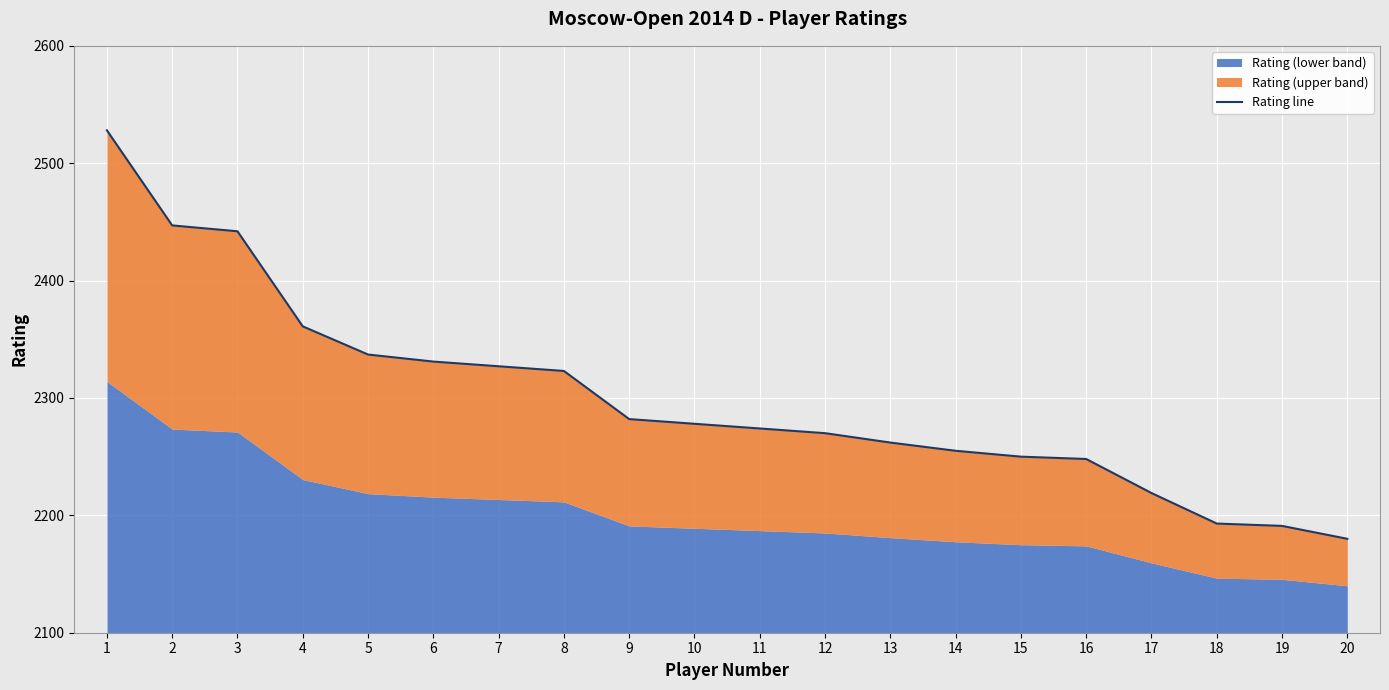

How many lines are shown in the chart?

1